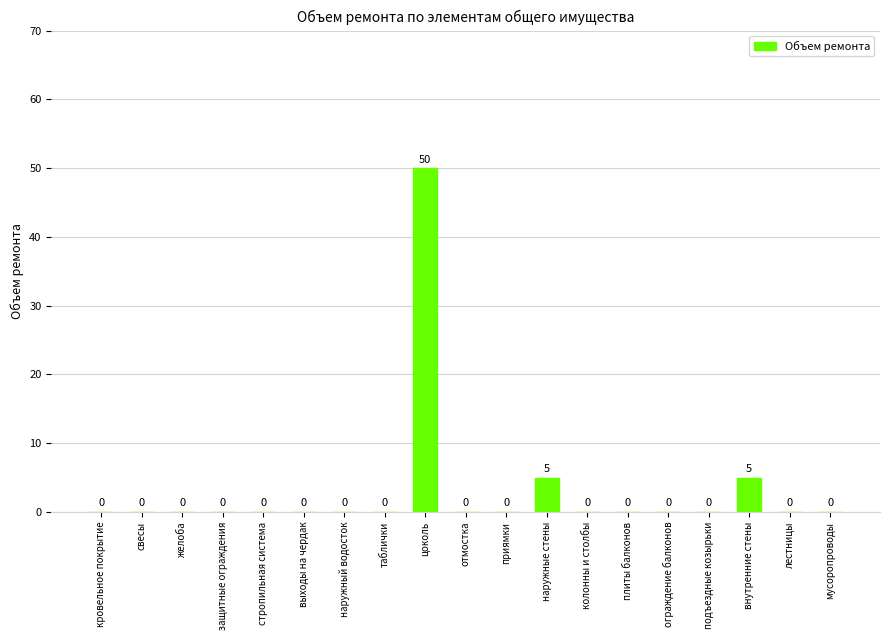

Reading left to right, extract all data points from this chart.

кровельное покрытие=0	свесы=0	желоба=0	защитные ограждения=0	стропильная система=0	выходы на чердак=0	наружный водосток=0	таблички=0	цоколь=50	отмостка=0	приямки=0	наружные стены=5	колонны и столбы=0	плиты балконов=0	ограждение балконов=0	подъездные козырьки=0	внутренние стены=5	лестницы=0	мусоропроводы=0